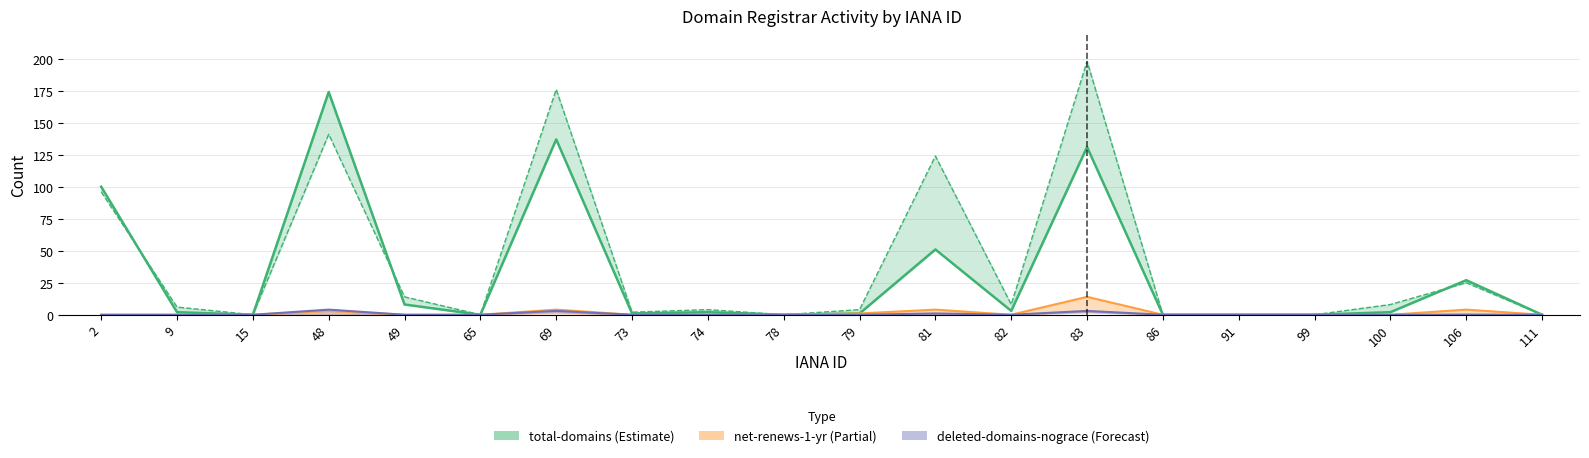

Between 81 and 86, which is larger?

81